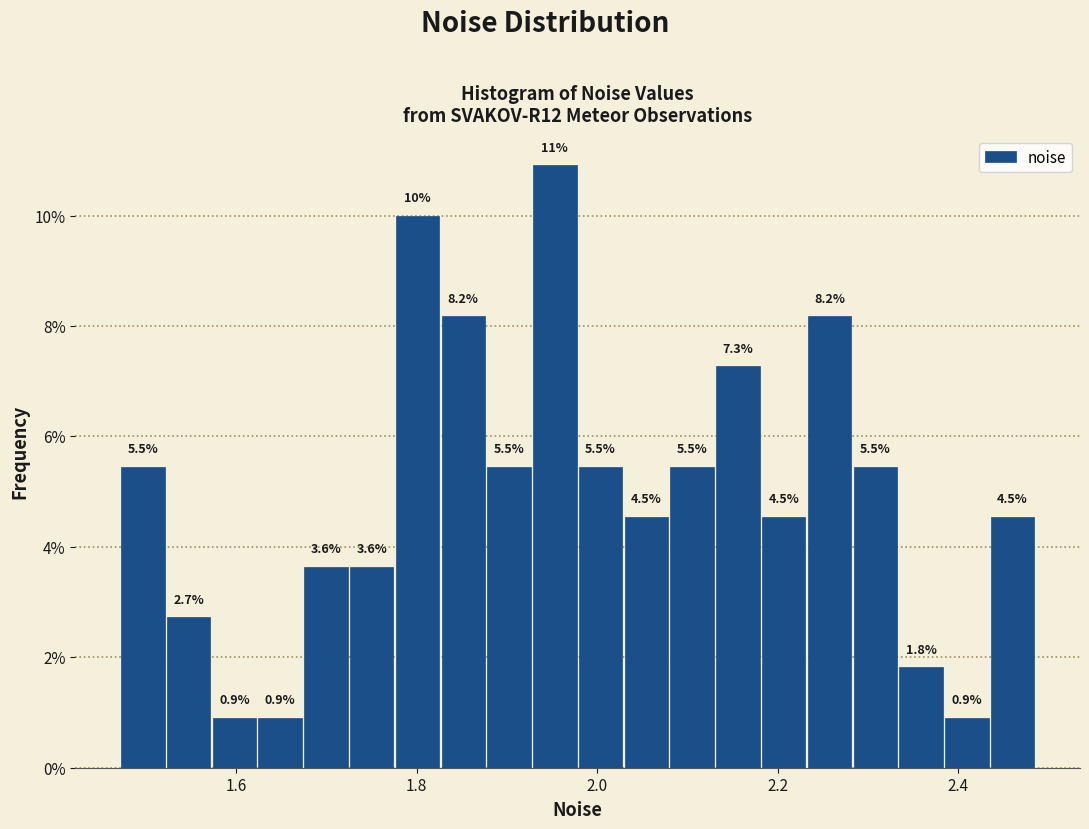

Around what value on the x-axis is the tallest bar? Give the approximate position of its centre, as read against the axis.

1.96